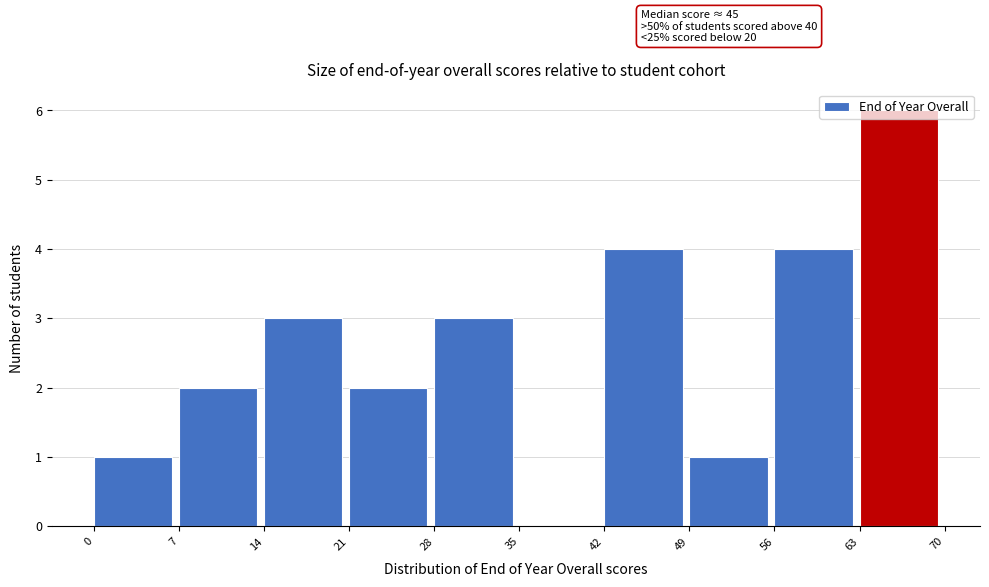

Over which range of the x-axis is the bar tallest?

63 to 70